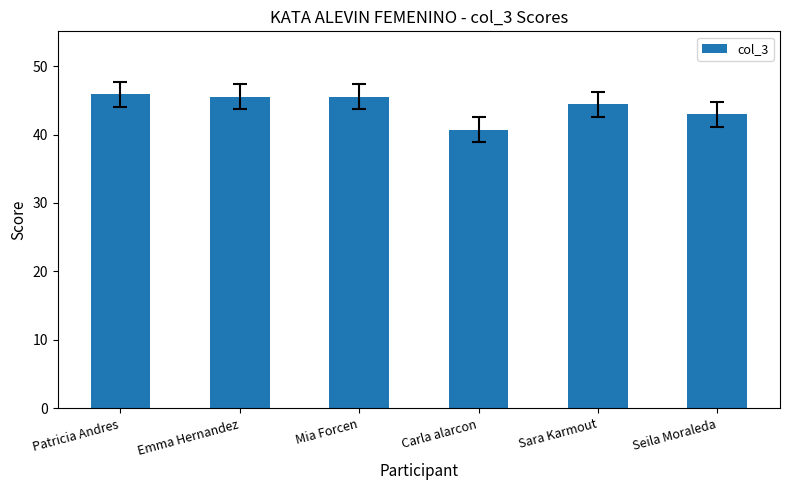

At which label is the value closest to 43?

Seila Moraleda